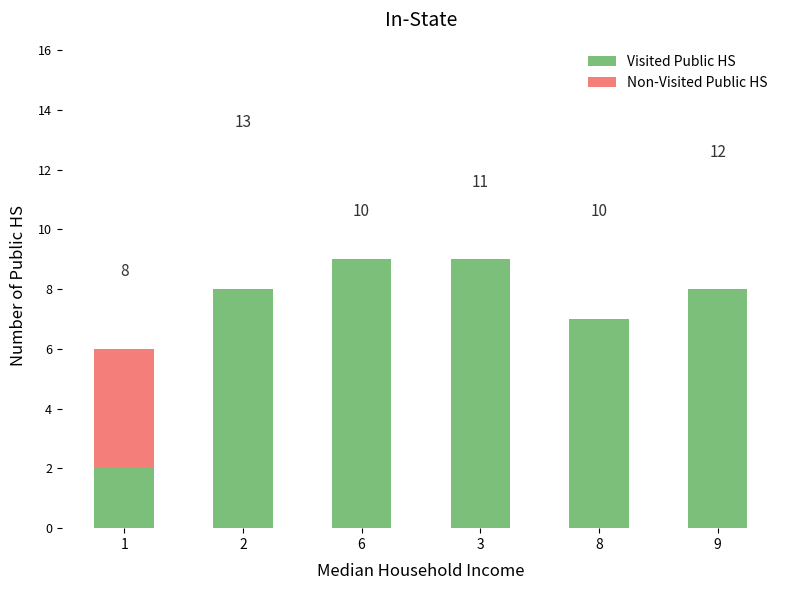

At which label does Visited Public HS first exceed 8?

6